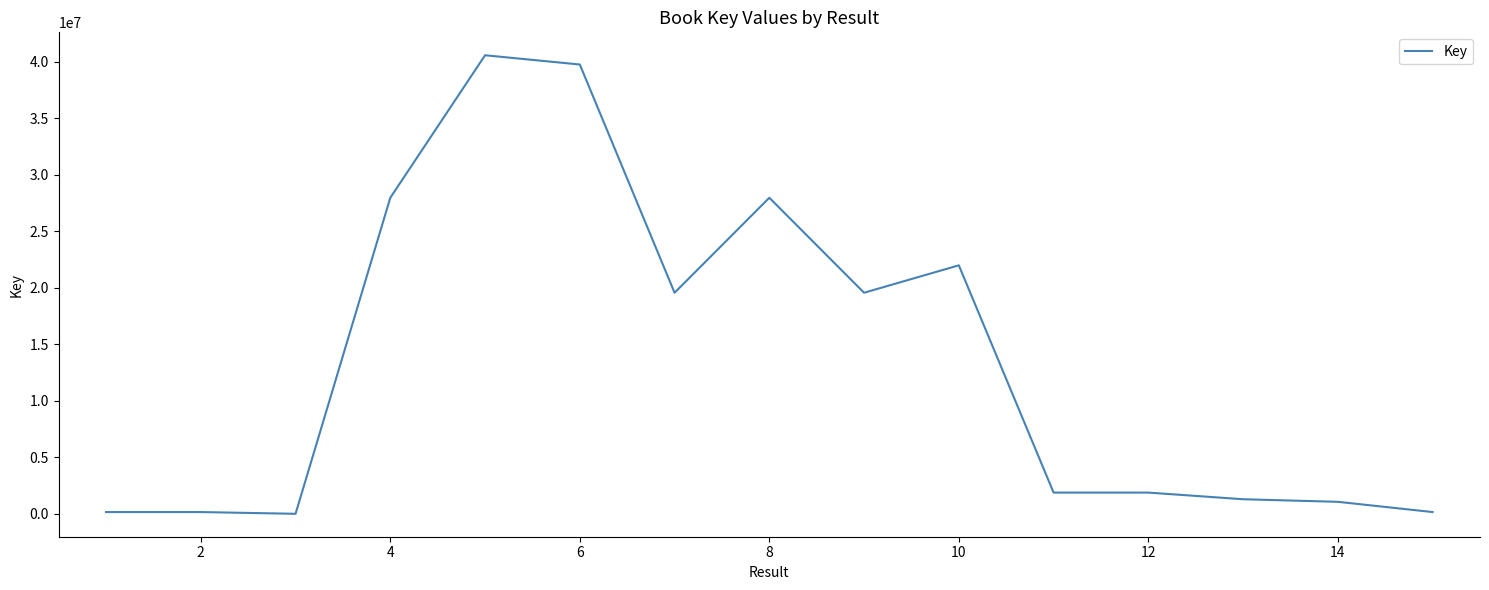

What is the maximum value shown in the chart?

40561335